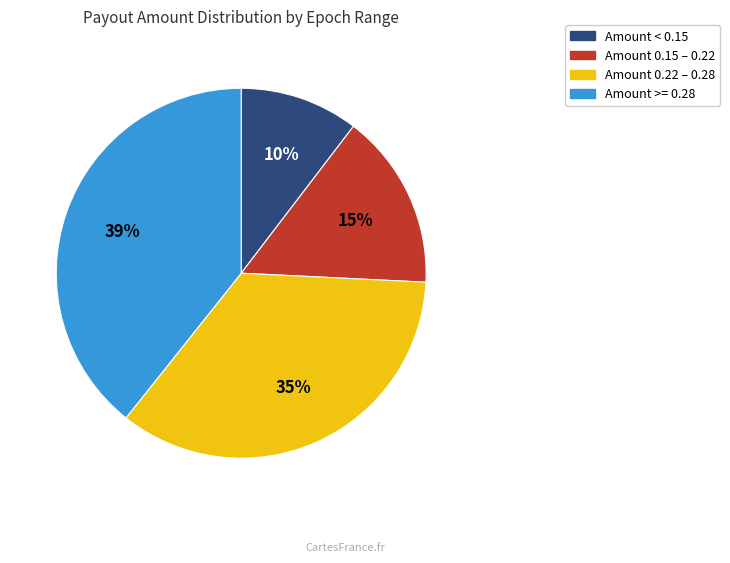

To the nearest percent, what is the average slice percentage?

25%